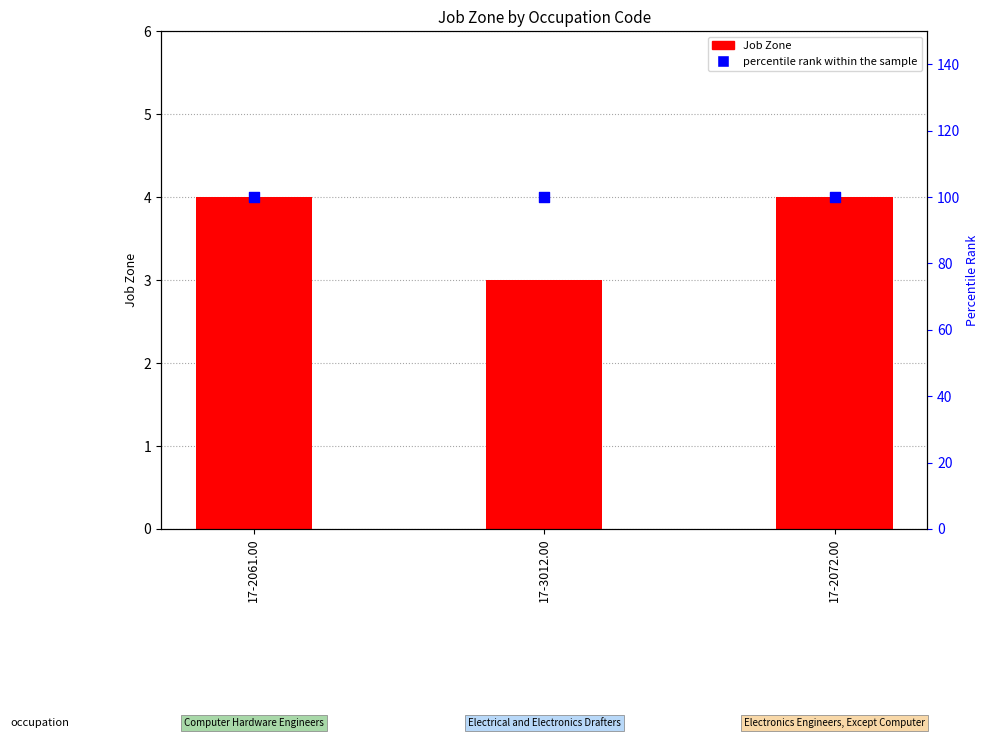

Which series has the largest total across all categories?

percentile rank within the sample